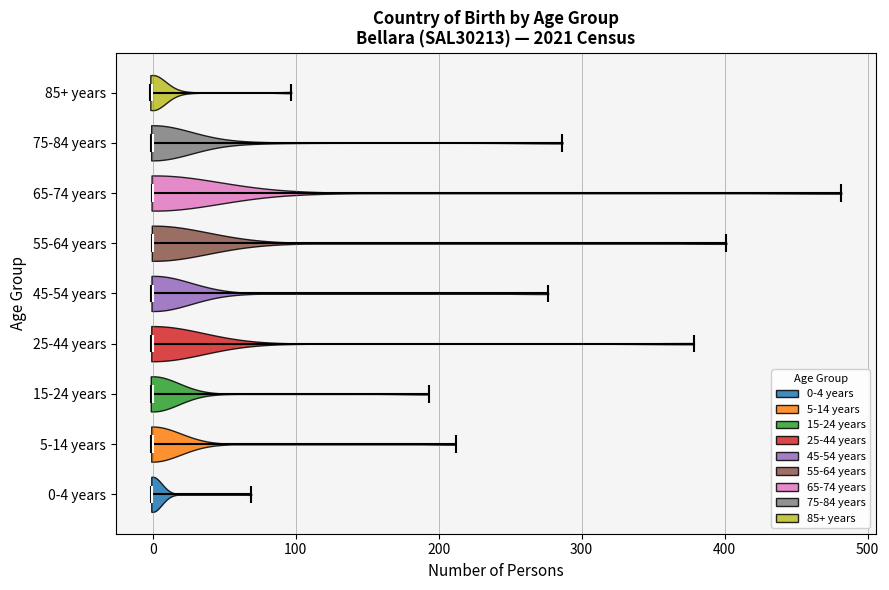

Reading bottom to top, read every violin against the x-axis: where its median line is, and the lowest and highest points it reaches. The values are not printed on the chart, so give them approximately, as read against the axis.

0-4 years: median line 0, lowest point 0, highest point 70
5-14 years: median line 0, lowest point 0, highest point 210
15-24 years: median line 0, lowest point 0, highest point 190
25-44 years: median line 0, lowest point 0, highest point 380
45-54 years: median line 0, lowest point 0, highest point 280
55-64 years: median line 0, lowest point 0, highest point 400
65-74 years: median line 0, lowest point 0, highest point 480
75-84 years: median line 0, lowest point 0, highest point 290
85+ years: median line 0, lowest point 0, highest point 100